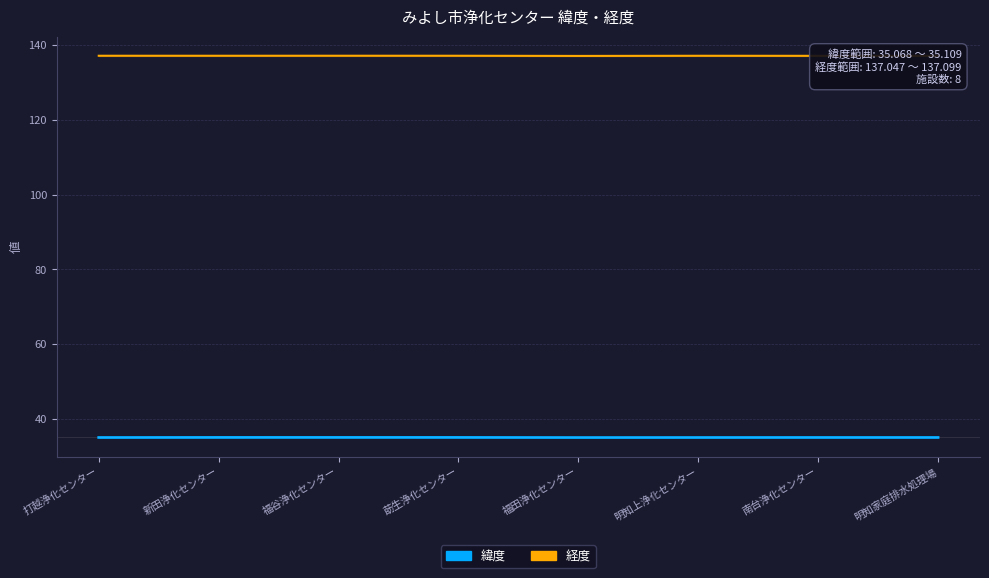

Where is the first local maximum for 経度?

福谷浄化センター